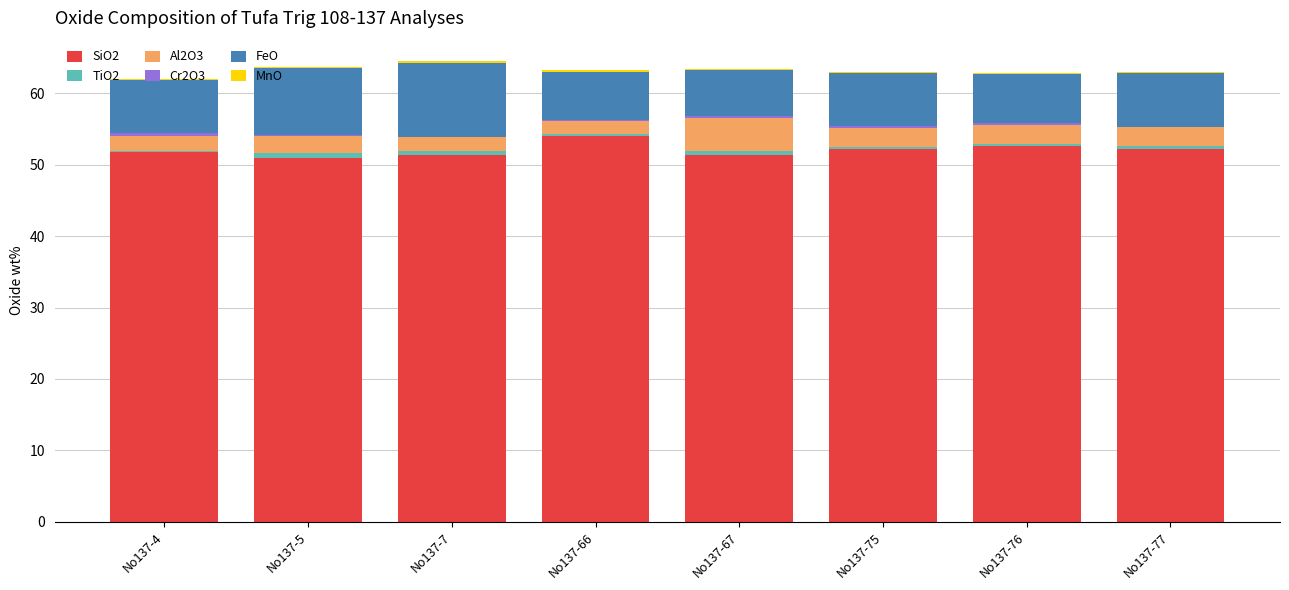

What is the highest value of the SiO2 series?

54.1